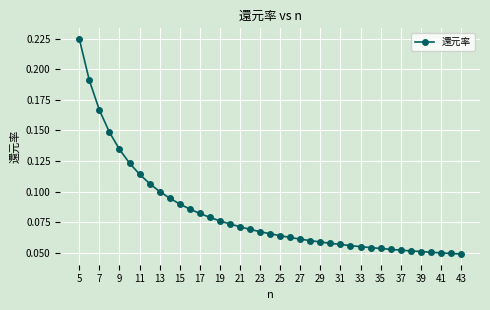

What is the sum of all values?

3.2